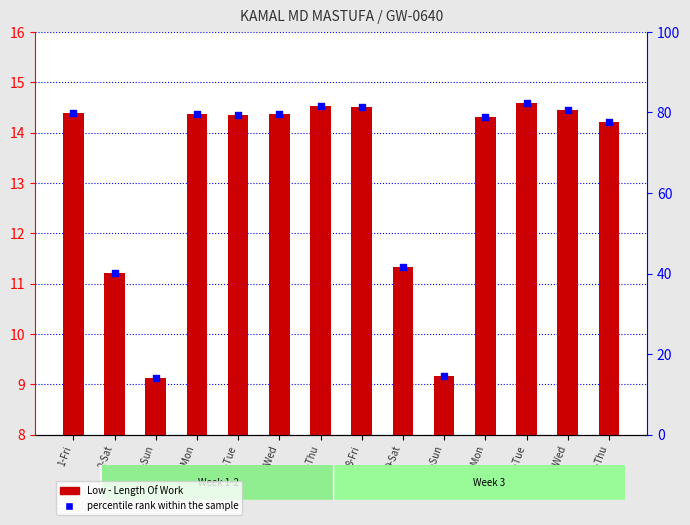

What are all the series names shown in the legend?

Low - Length Of Work, percentile rank within the sample